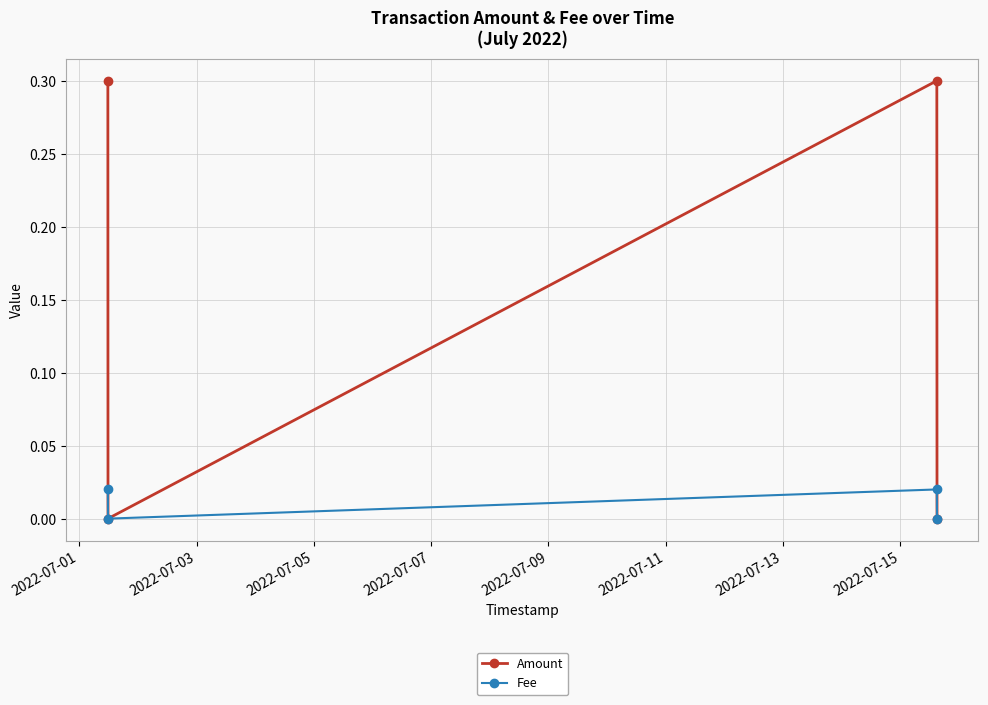

List the series in order of their overall mean, highest first.

Amount, Fee